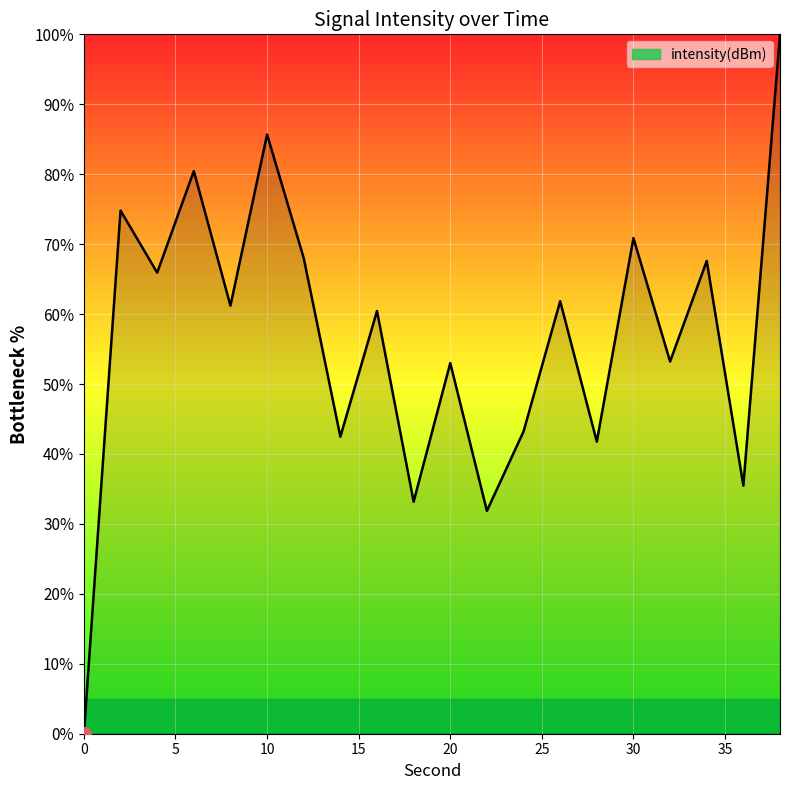

What is the difference between the maximum and minimum values?

100.0